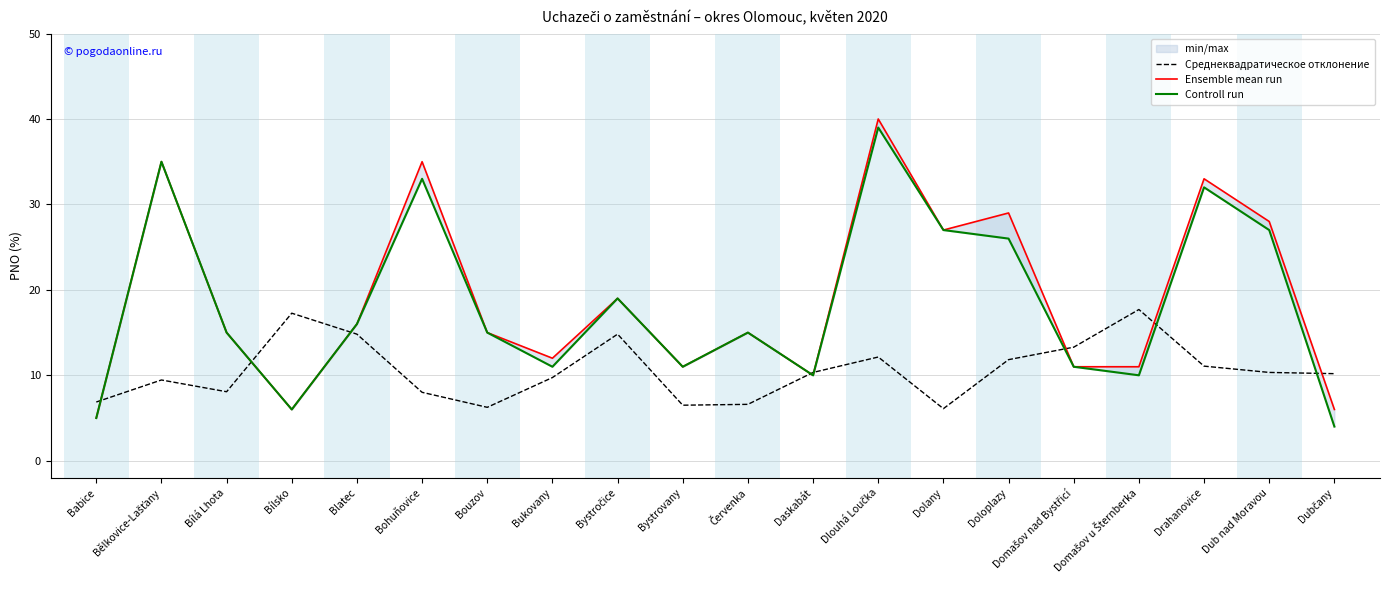

How many data points does each series have?

20